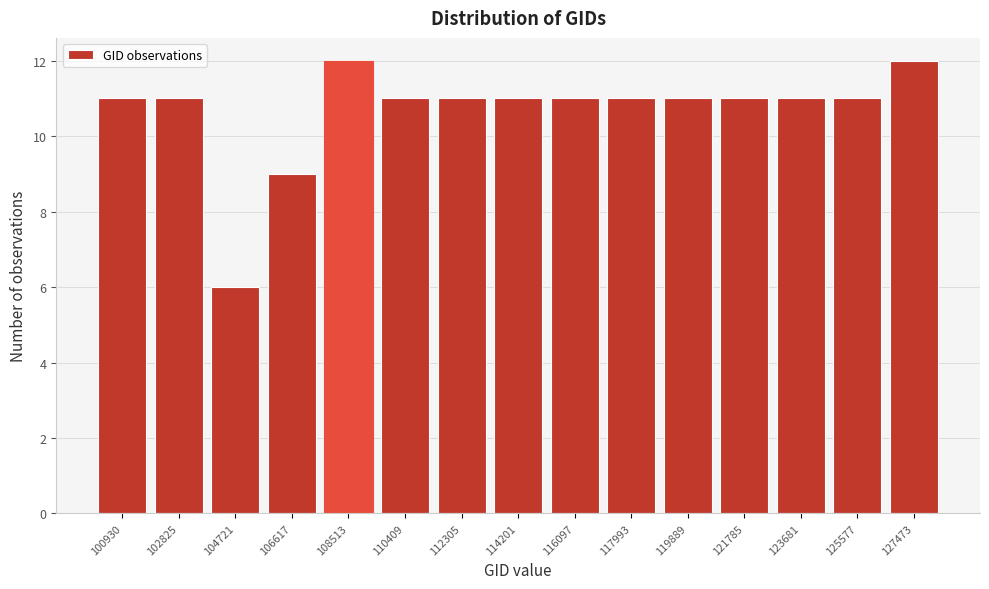

Reading left to right, list all the values displayed in this chart.

11	11	6	9	12	11	11	11	11	11	11	11	11	11	12